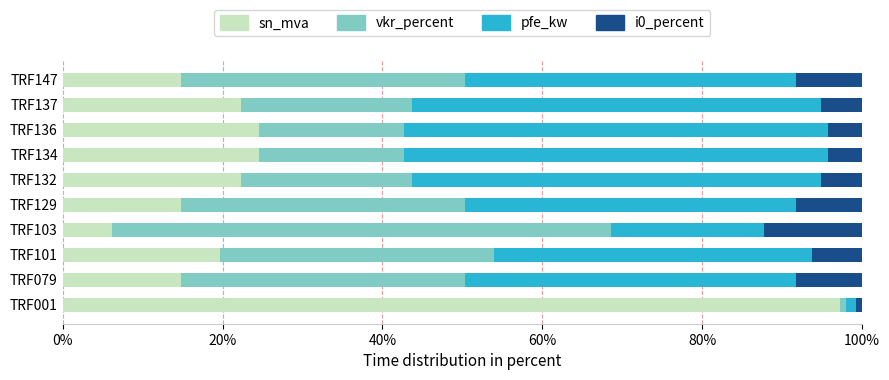

What value does the sn_mva series have at TRF103?

6.1